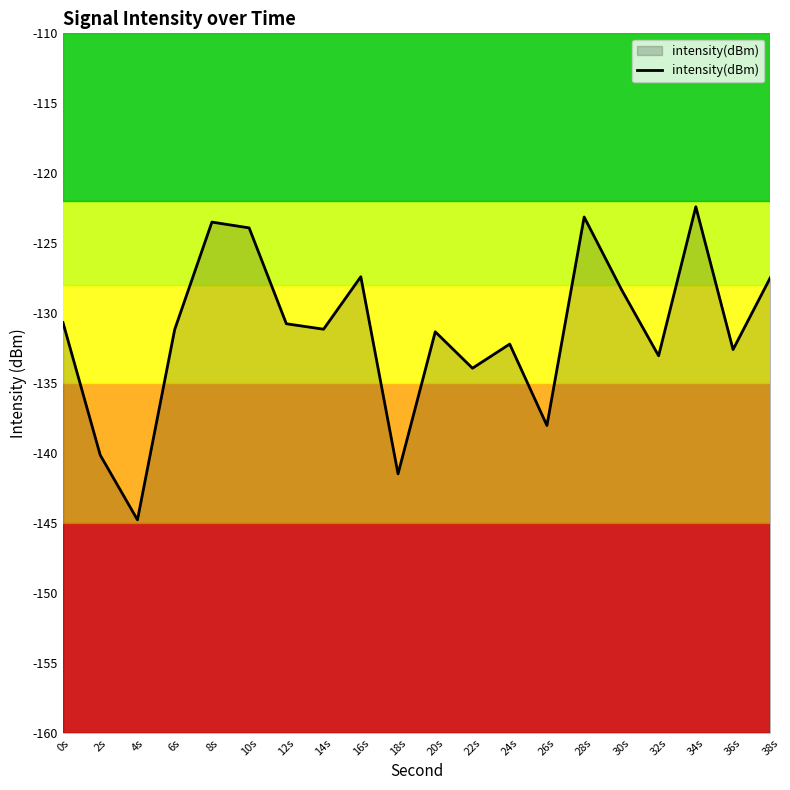

Reading left to right, list all the values displayed in this chart.

0s=-130.7	2s=-140.1	4s=-144.8	6s=-131.2	8s=-123.5	10s=-123.9	12s=-130.8	14s=-131.1	16s=-127.4	18s=-141.5	20s=-131.3	22s=-133.9	24s=-132.2	26s=-138.0	28s=-123.1	30s=-128.3	32s=-133.0	34s=-122.4	36s=-132.6	38s=-127.5